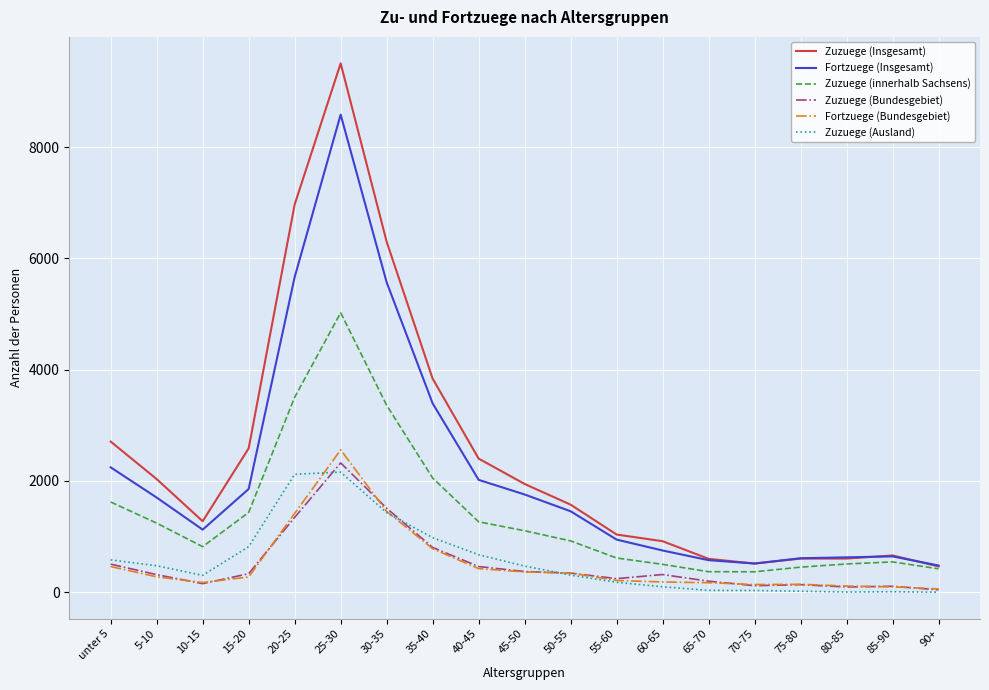

True or false: Zuzuege (Ausland) has a value of 308 at 50-55.

True